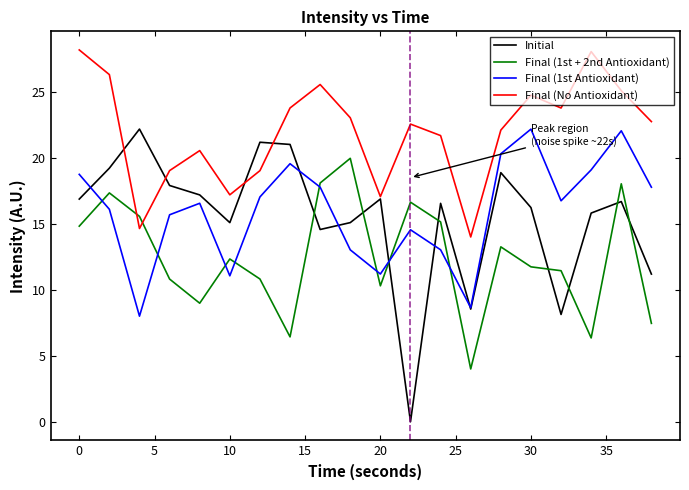

Which series has the largest range (max minus min)?

Initial